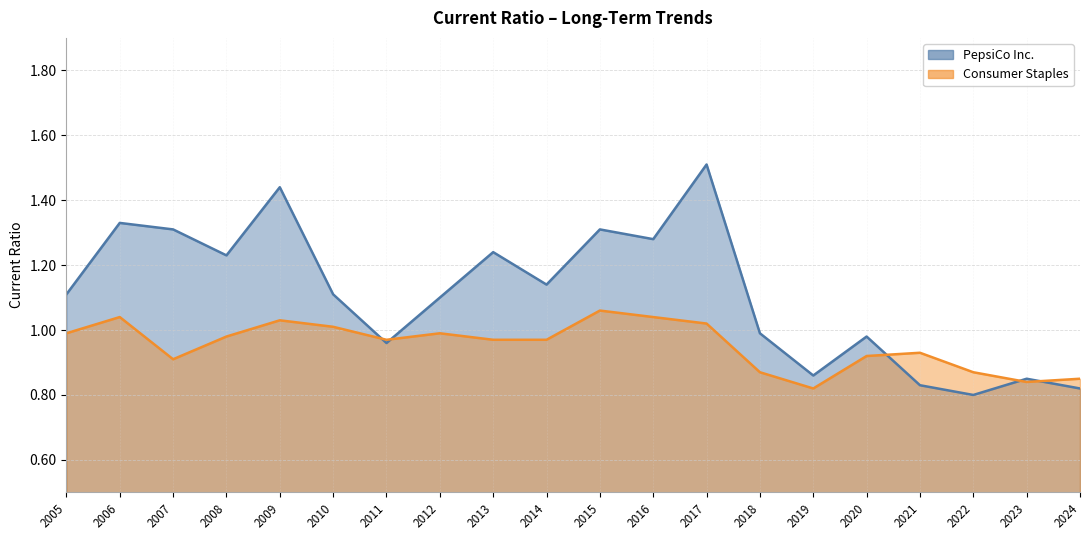

The value of Consumer Staples at 2012 is 1.0. True or false?

True